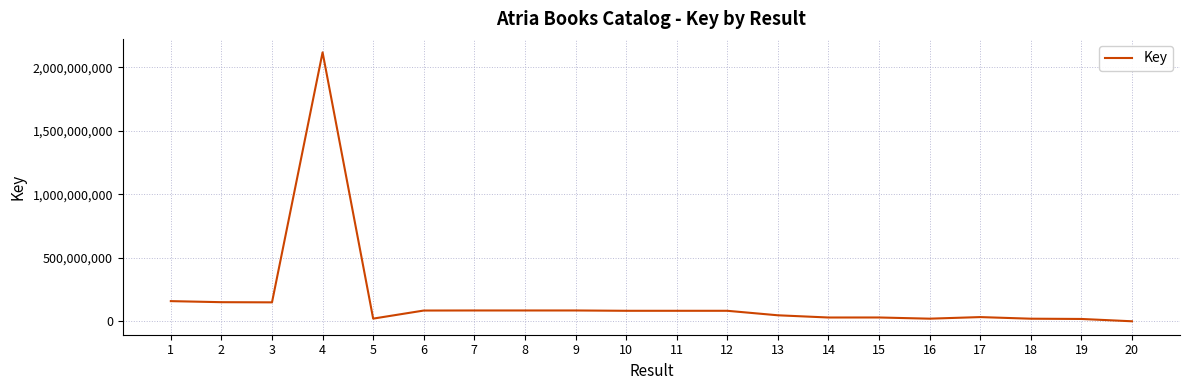

What is the sum of the values at 11 and 16?

105153364